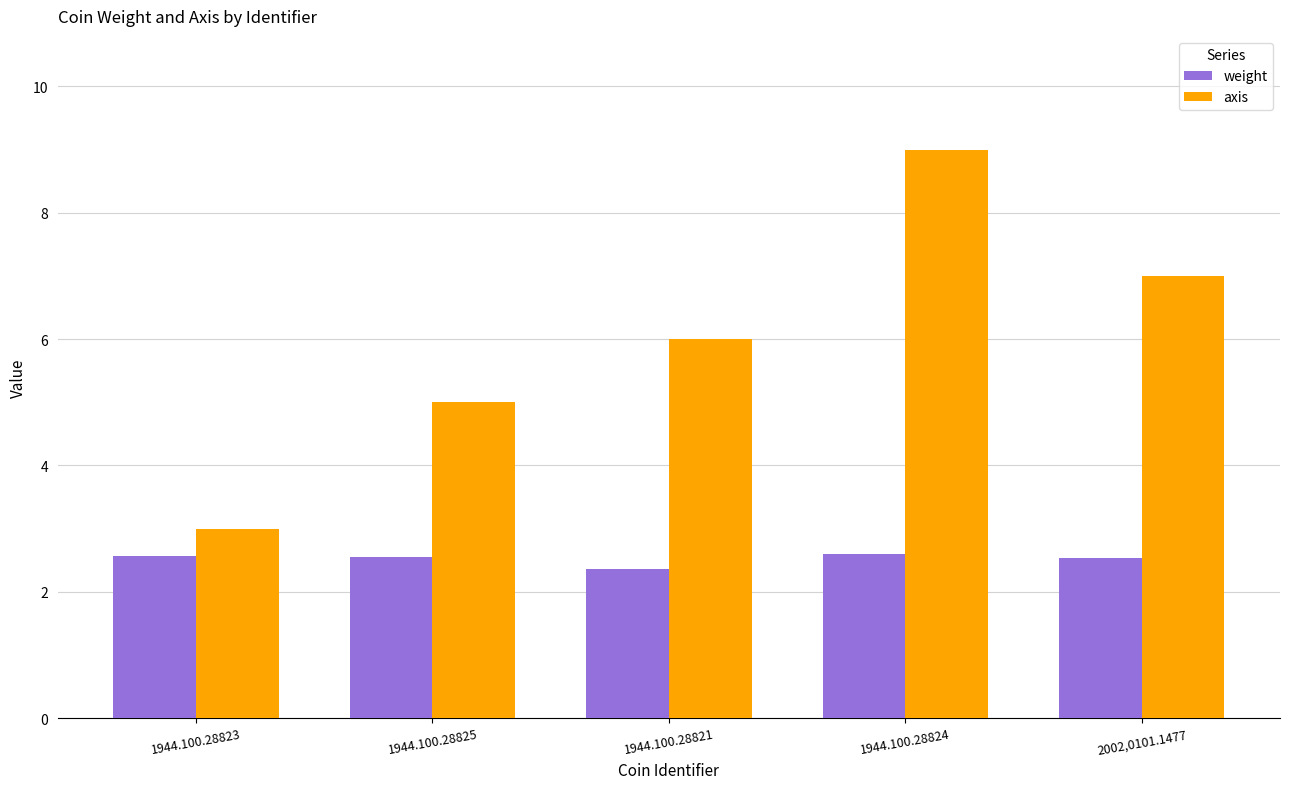

Between 1944.100.28825 and 1944.100.28824, which series saw the biggest shift?

axis